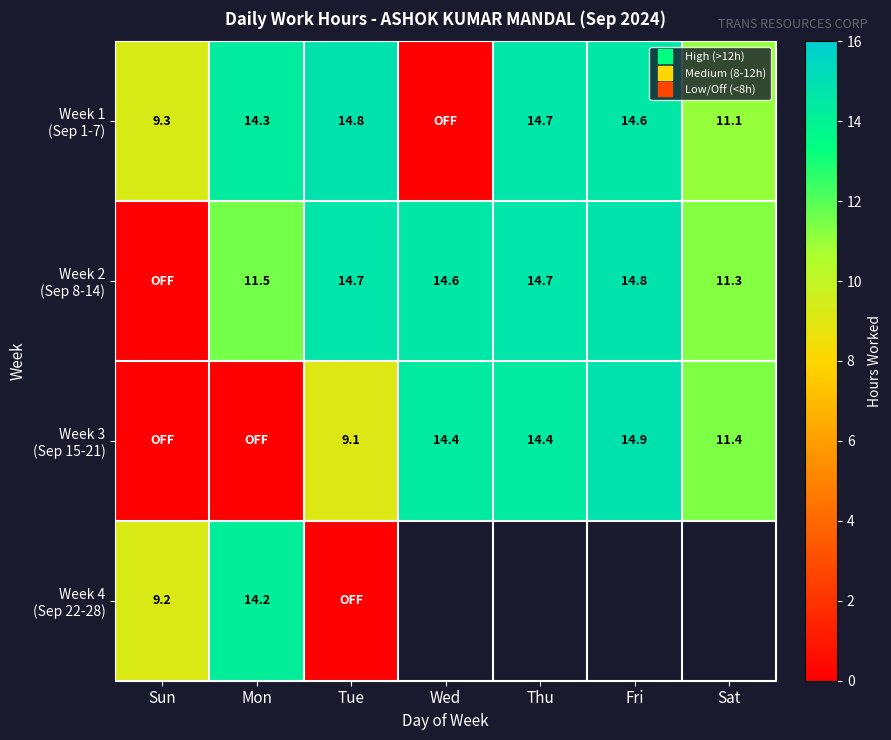

Count the number of categories in the chart.

7